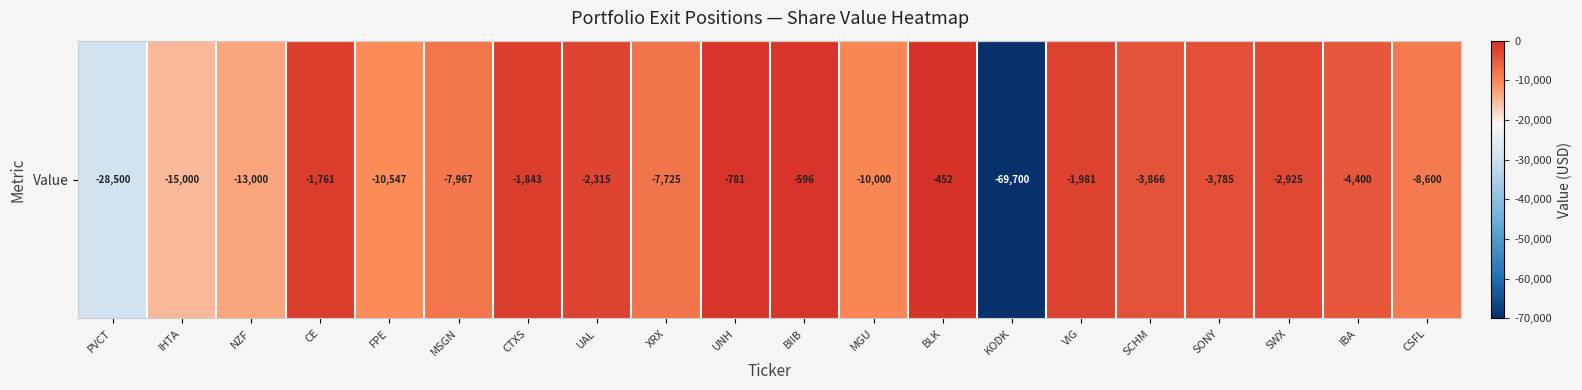

Rank the categories by value from highest to lowest.

BLK, BIIB, UNH, CE, CTXS, VIG, UAL, SWX, SONY, SCHM, IBA, XRX, MSGN, CSFL, MGU, FPE, NZF, IHTA, PVCT, KODK